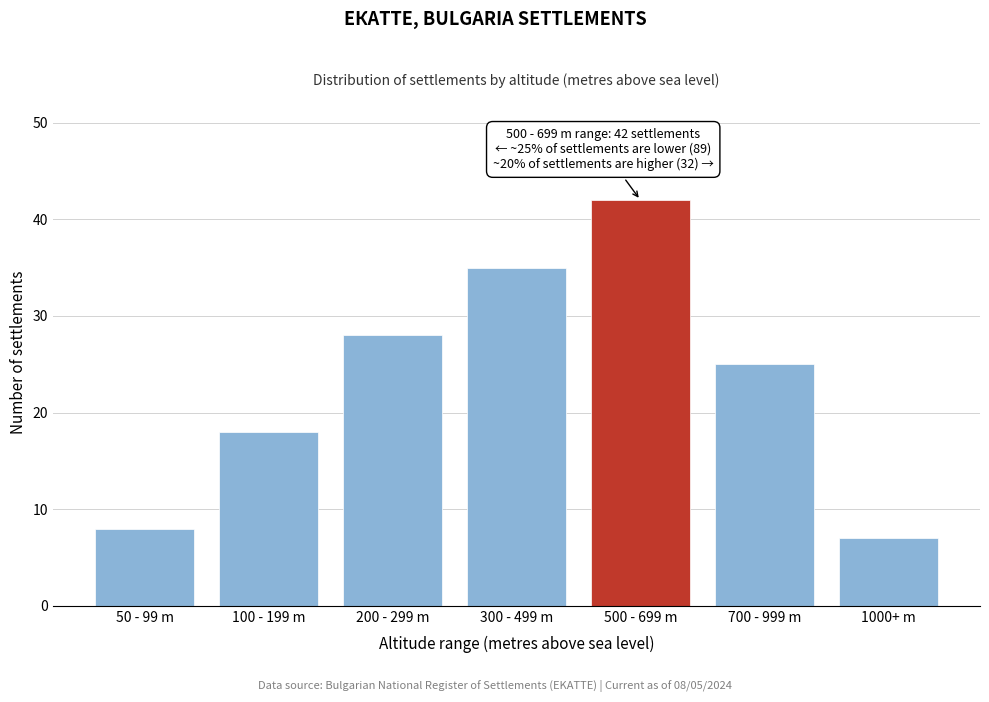

Reading left to right, extract all data points from this chart.

8	18	28	35	42	25	7